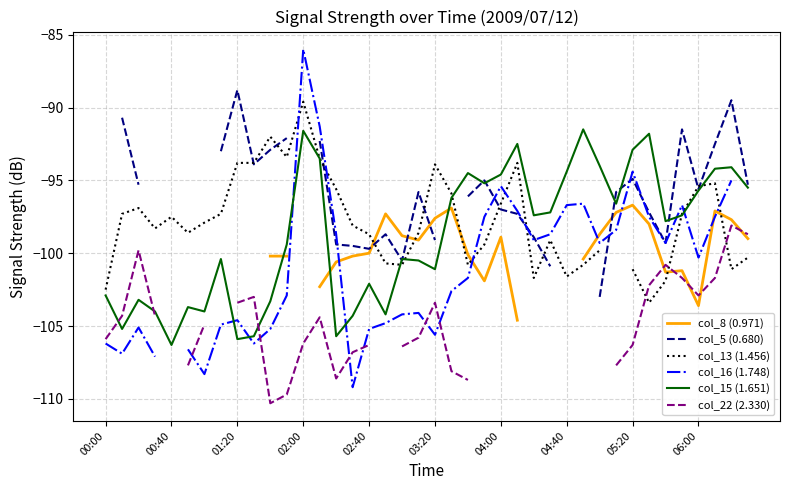

What is the highest value of the col_15 (1.651) series?

-91.5